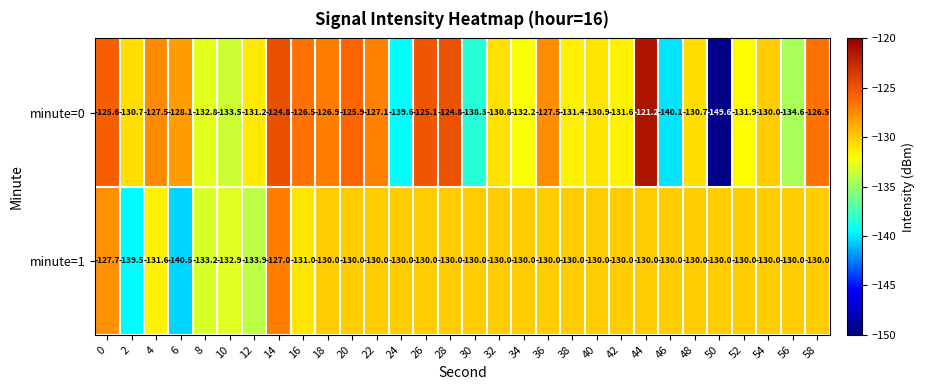

What is the total value across all series at 14?

-251.8